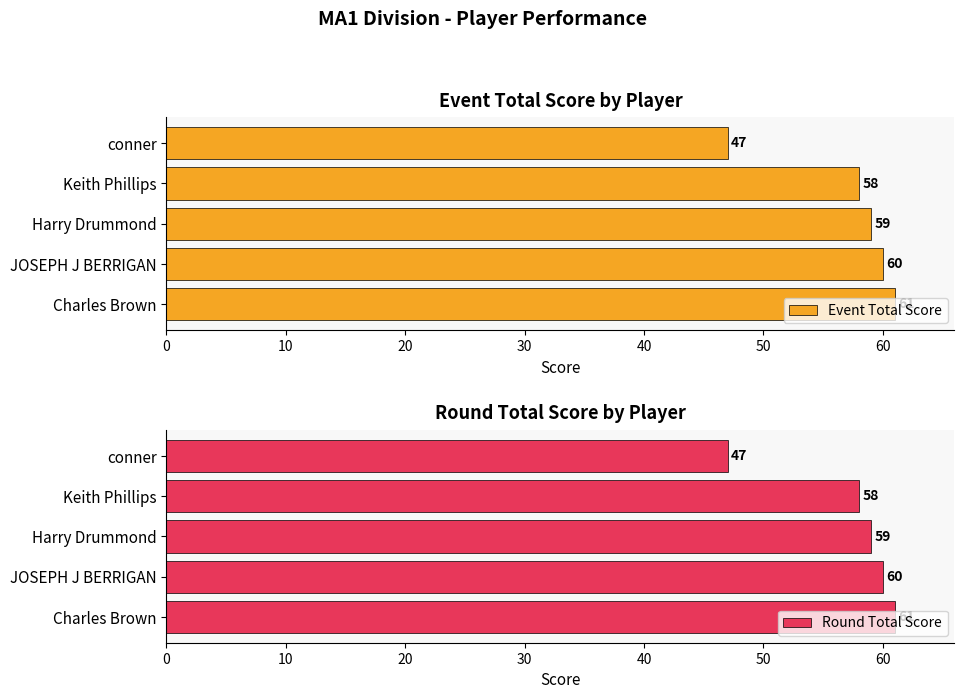

What is the value of the Round Total Score bar at the 3rd from the left?

59